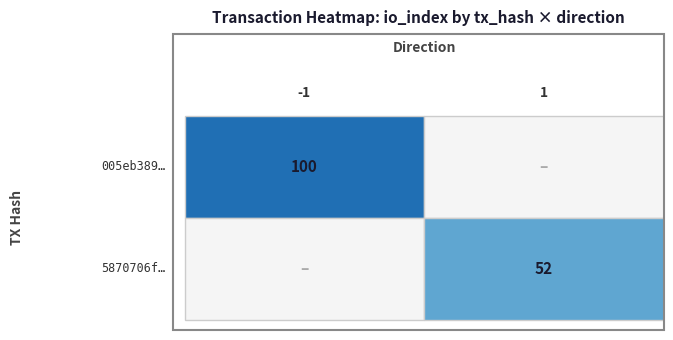

What is the average value of the 5870706fd81acf49b947d12f8aeb2a7cc645721 series?

26